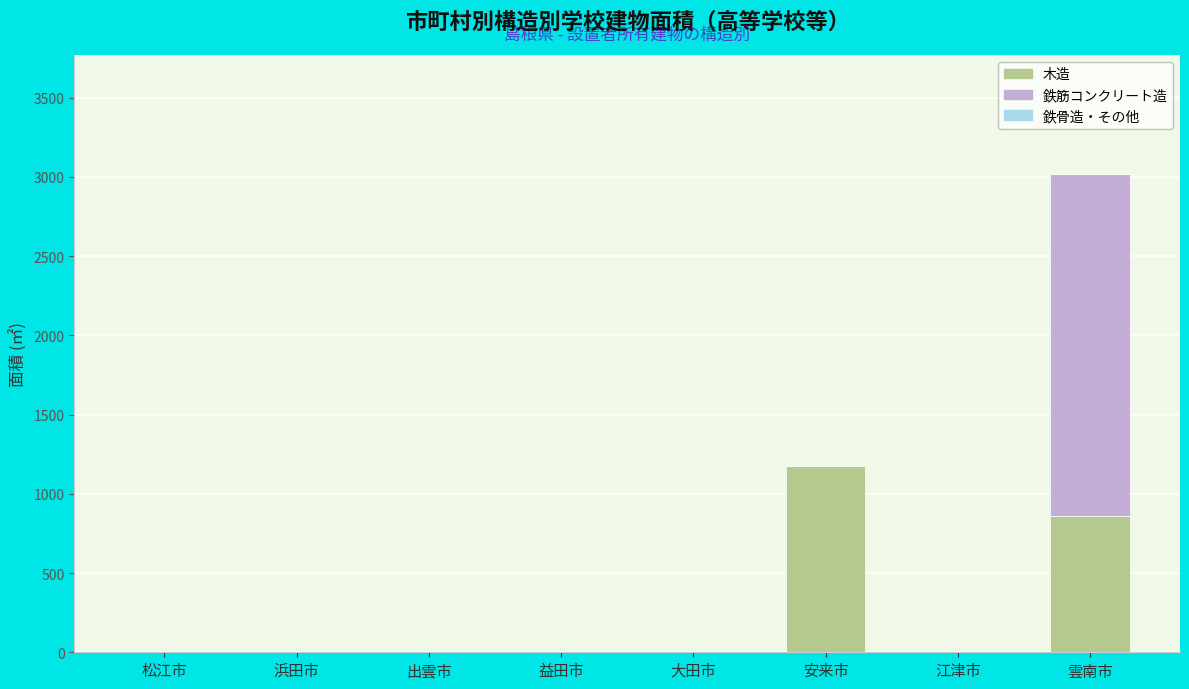

At which category is the sum across all series the highest?

雲南市